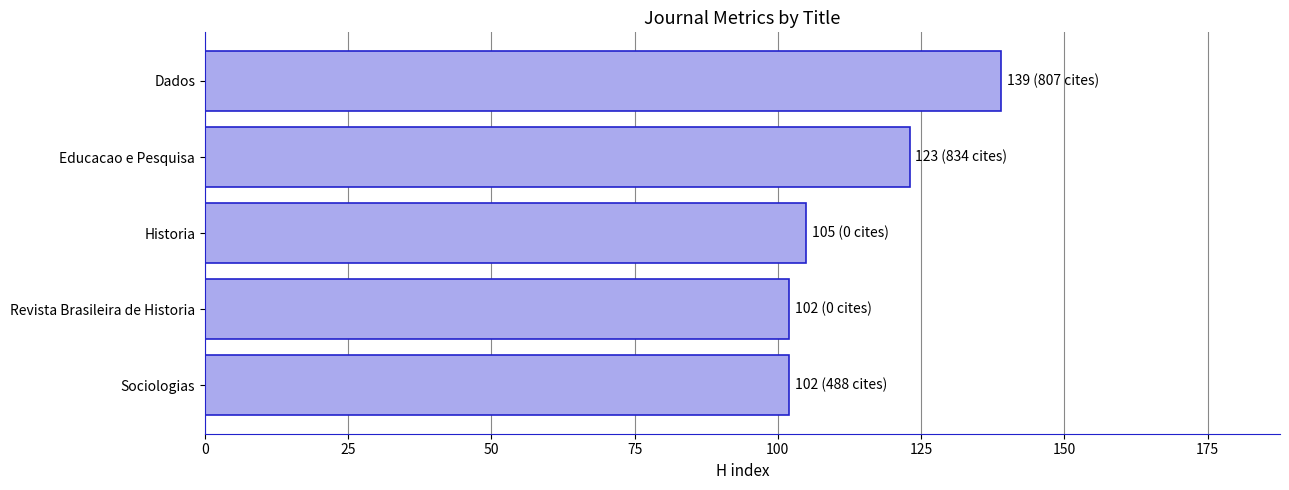

What is the smallest value displayed?

102